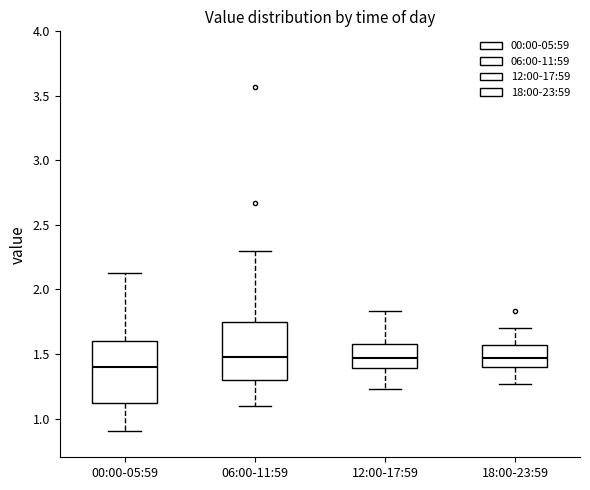

Reading left to right, read every box against the y-axis: the position of its median line, the range the box covers, and the ends of its whiskers. The values are not printed on the chart, so give them approximately, as read against the axis.

00:00-05:59: median 1.40, box 1.10 to 1.60, whiskers 0.90 to 2.15
06:00-11:59: median 1.50, box 1.30 to 1.75, whiskers 1.10 to 2.30
12:00-17:59: median 1.45, box 1.40 to 1.60, whiskers 1.25 to 1.85
18:00-23:59: median 1.45, box 1.40 to 1.55, whiskers 1.25 to 1.70